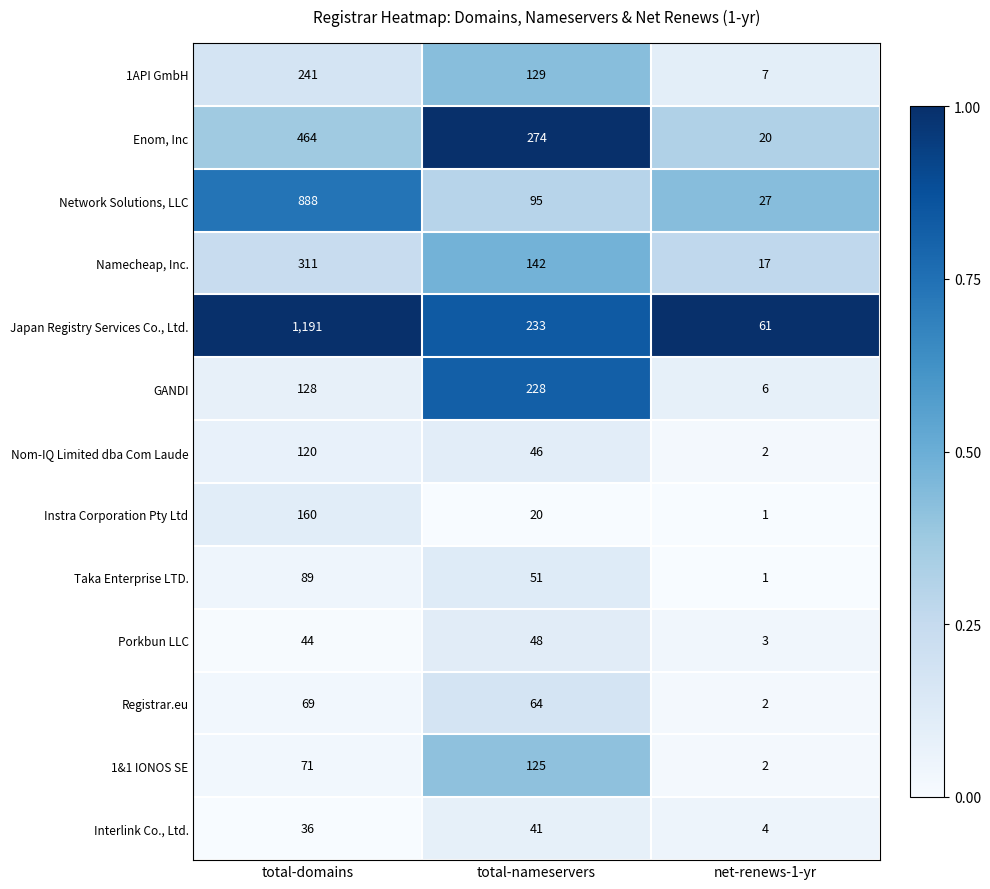

Rank the series by their maximum value, from highest to lowest.

Japan Registry Services Co., Ltd., Network Solutions, LLC, Enom, Inc, Namecheap, Inc., 1API GmbH, GANDI, Instra Corporation Pty Ltd, 1&1 IONOS SE, Nom-IQ Limited dba Com Laude, Taka Enterprise LTD., Registrar.eu, Porkbun LLC, Interlink Co., Ltd.